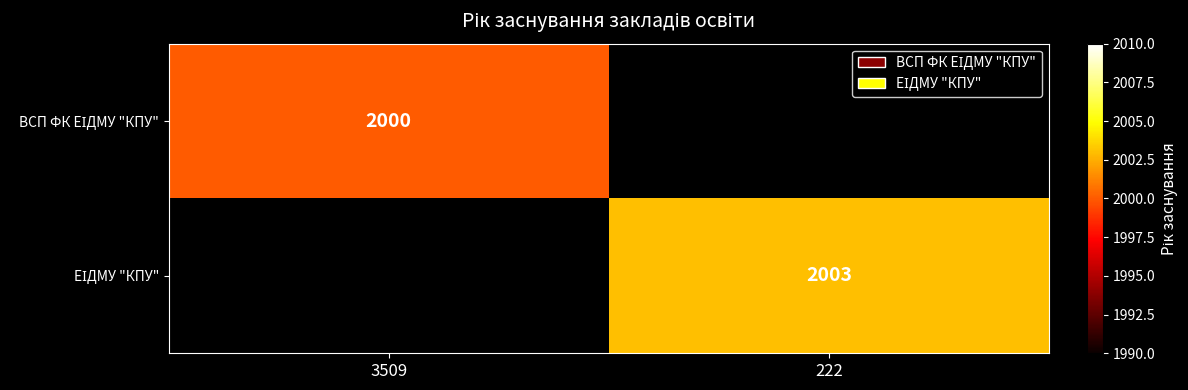

Which series has the widest spread of values?

ВСП ФК ЕІДМУ "КПУ"